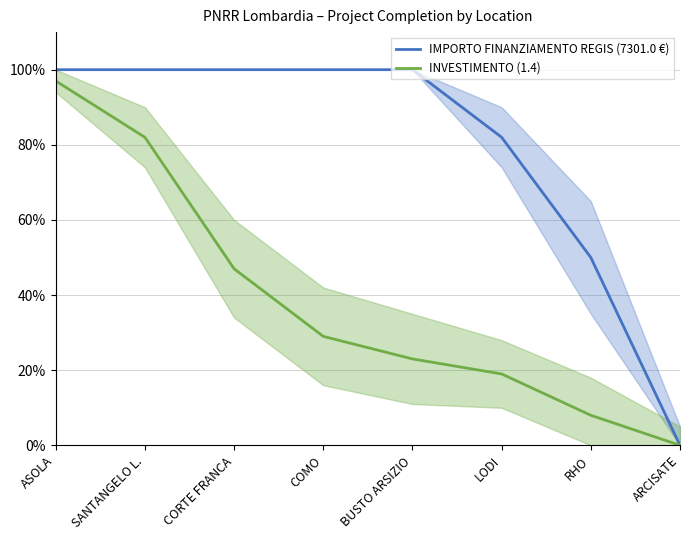

Reading left to right, extract all data points from this chart.

IMPORTO FINANZIAMENTO REGIS (7301.0 €): ASOLA=100	SANTANGELO L.=100	CORTE FRANCA=100	COMO=100	BUSTO ARSIZIO=100	LODI=82	RHO=50	ARCISATE=0
INVESTIMENTO (1.4): ASOLA=97	SANTANGELO L.=82	CORTE FRANCA=47	COMO=29	BUSTO ARSIZIO=23	LODI=19	RHO=8	ARCISATE=0